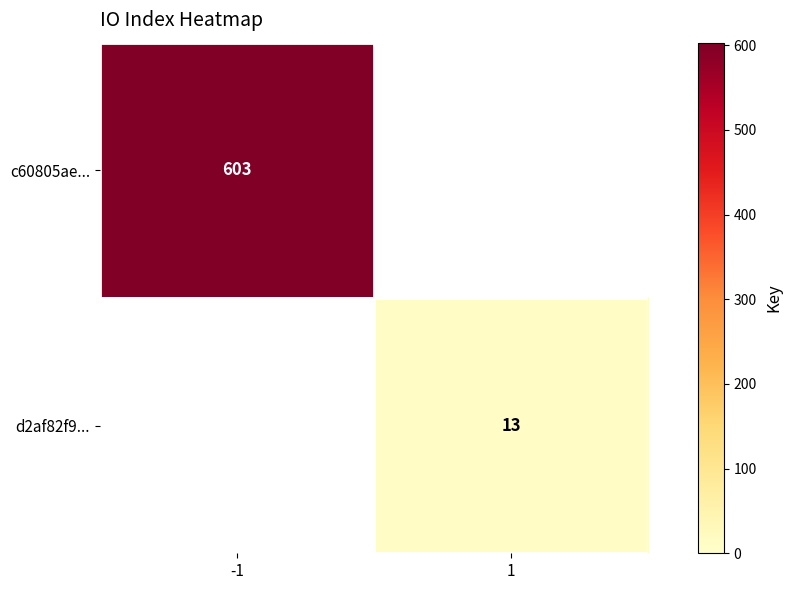

At which category is the sum across all series the highest?

-1